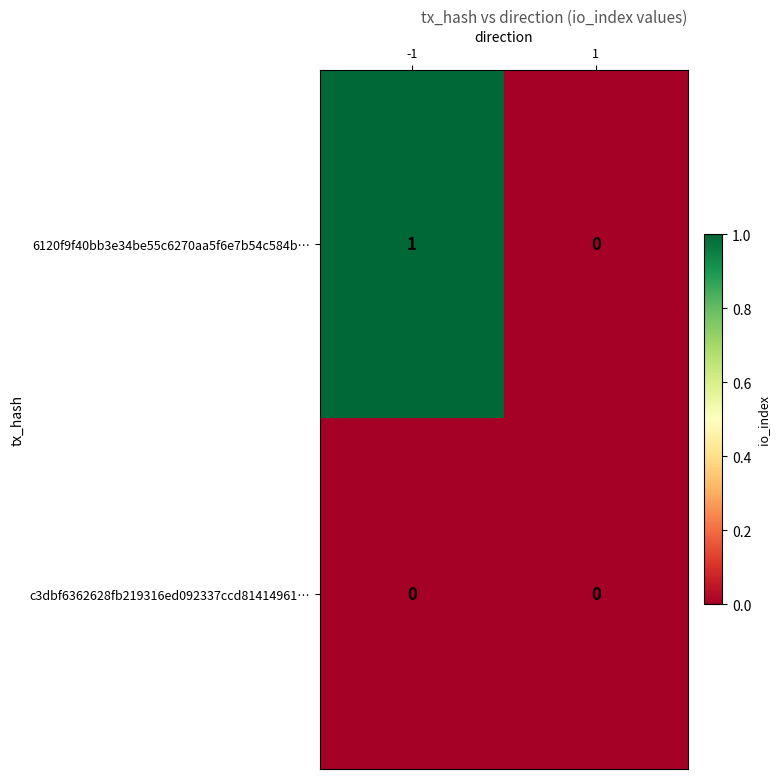

Count the number of data series in this chart.

2